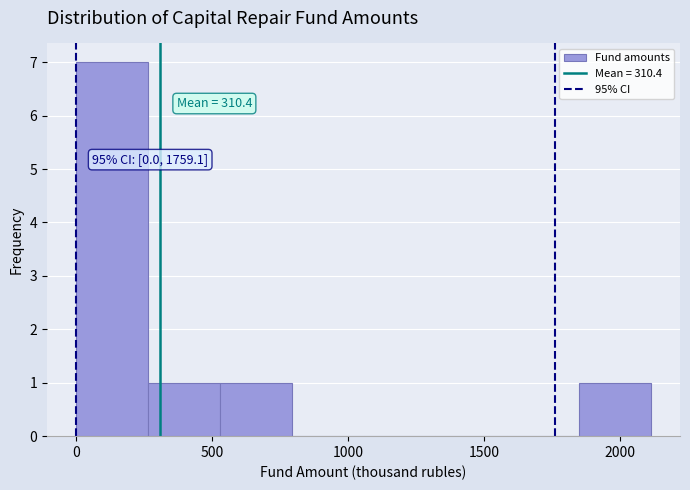

Over which range of the x-axis is the bar tallest?

0 to 250